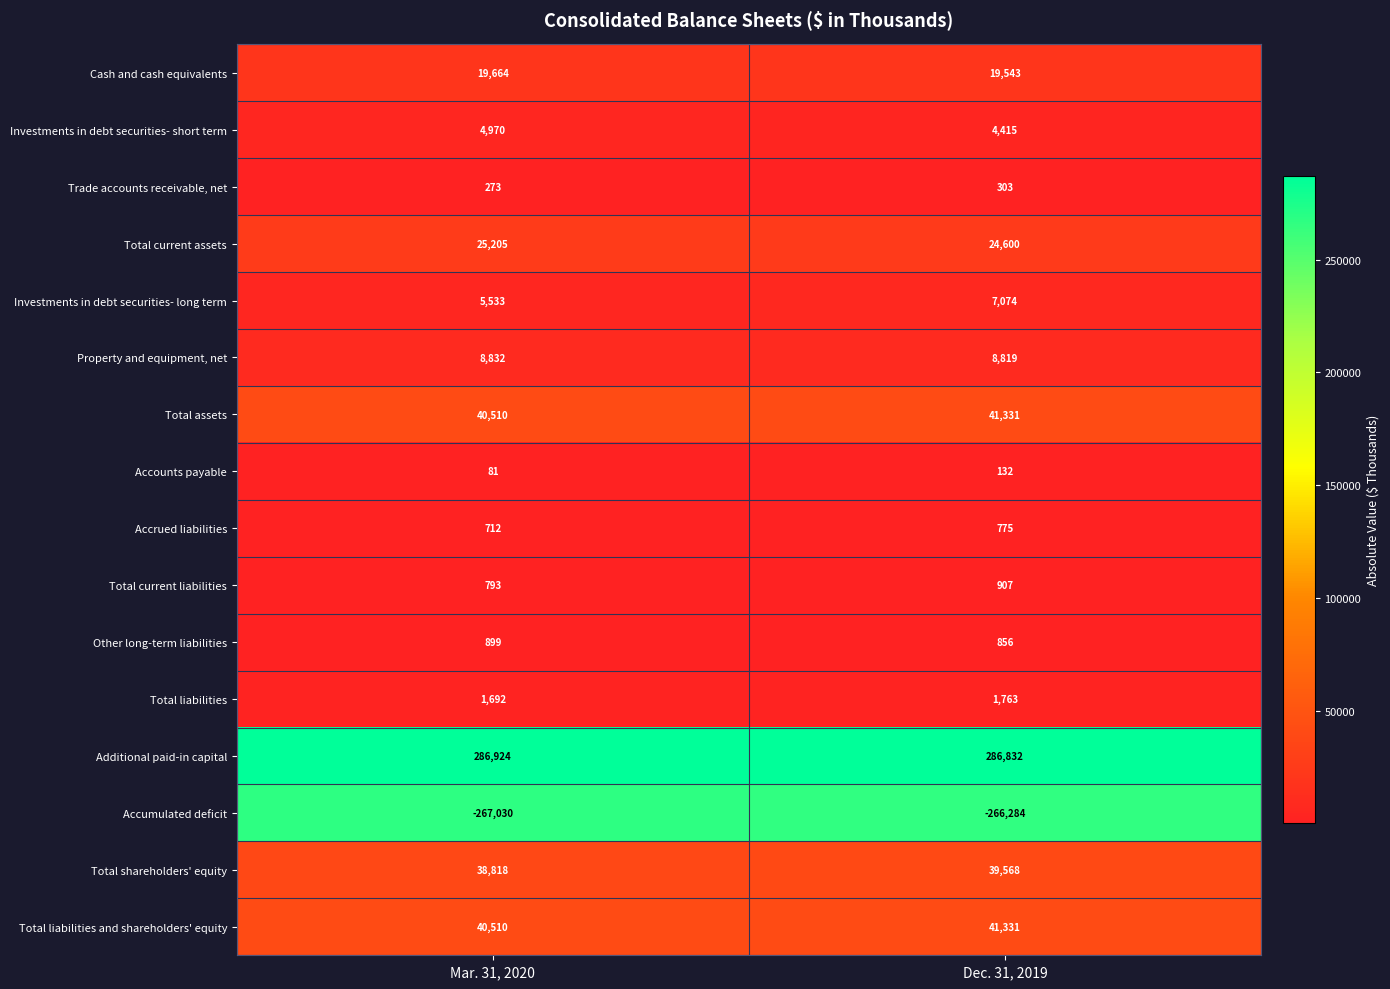

What is the spread (max minus min) of values at Mar. 31, 2020?

553954